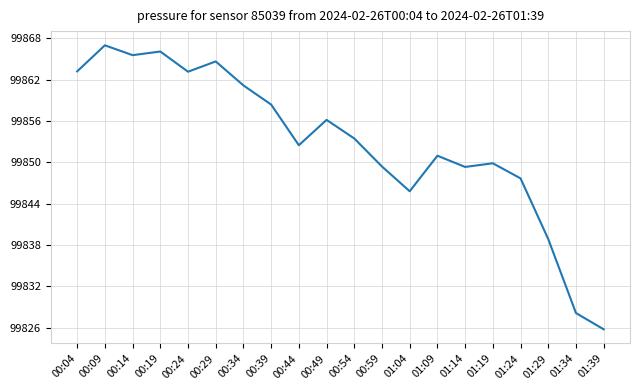

Which label corresponds to the largest value in the chart?

00:09